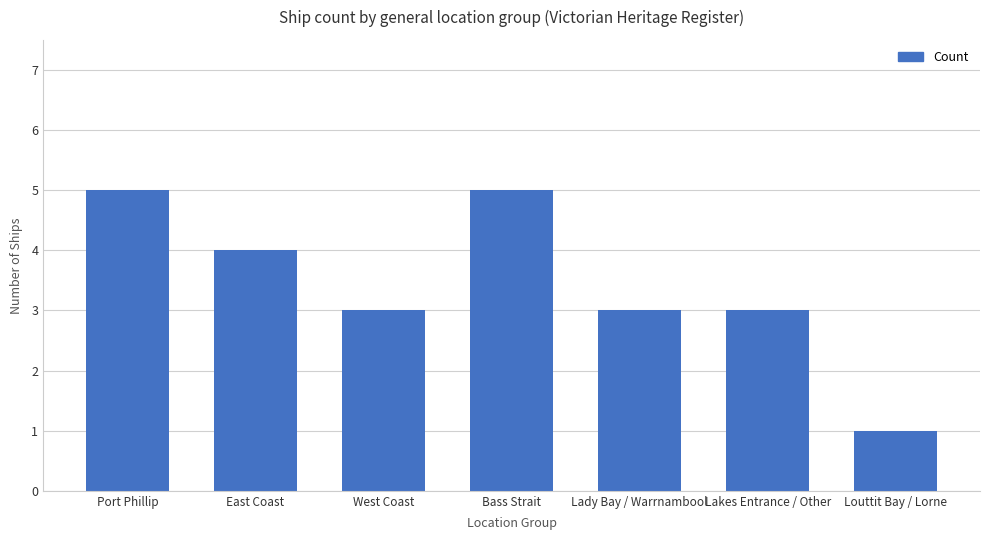

How many data points does each series have?

7